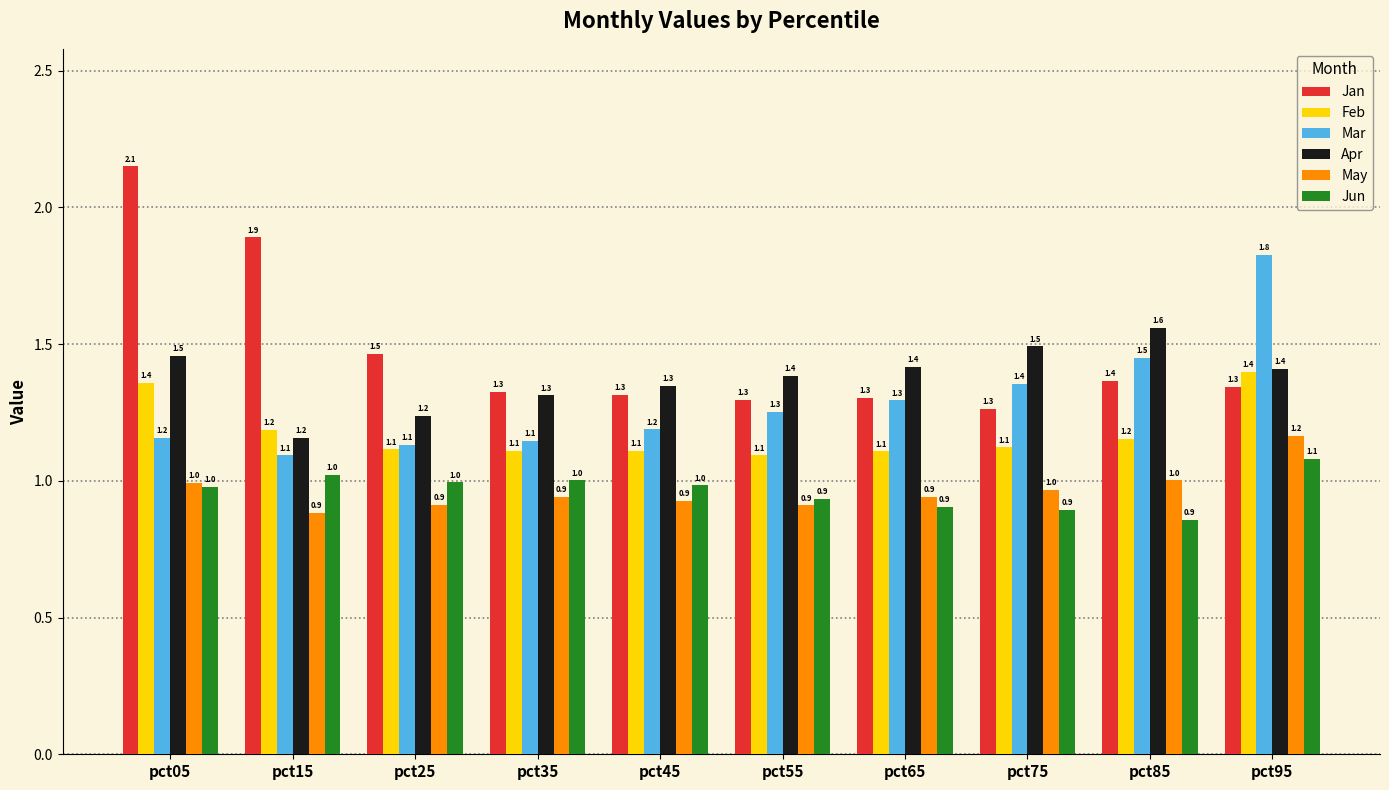

List the series in order of their peak value, lowest first.

Jun, May, Feb, Apr, Mar, Jan